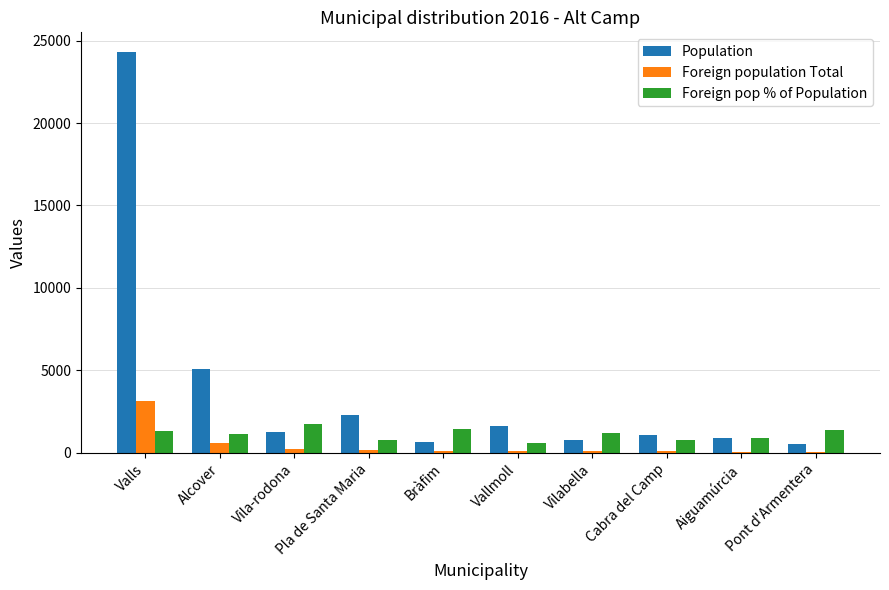

The Population series shows 24285 at Valls. True or false?

True